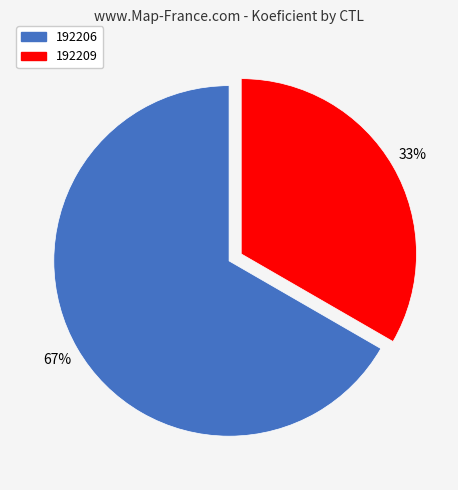

Which has a higher value, 192206 or 192209?

192206